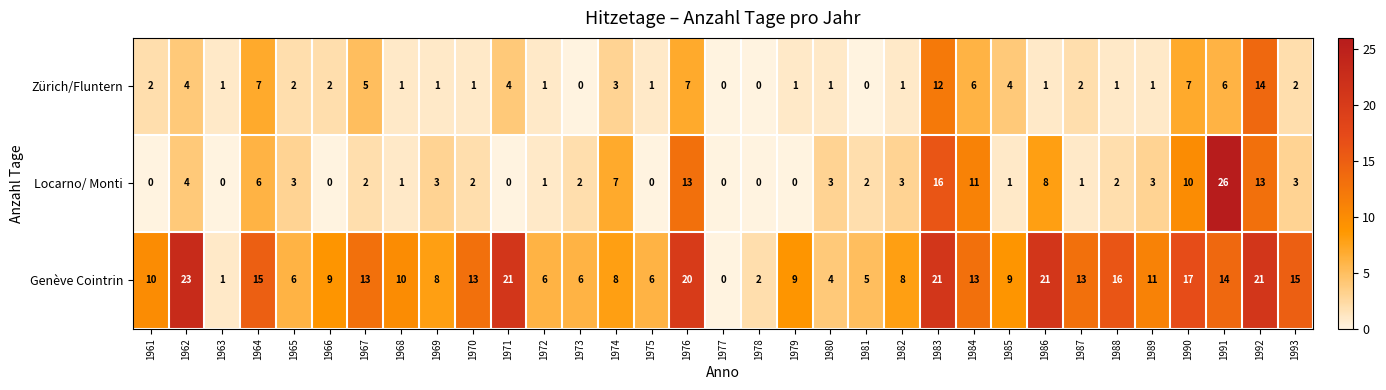

What is the sum of all Locarno/ Monti values?

146